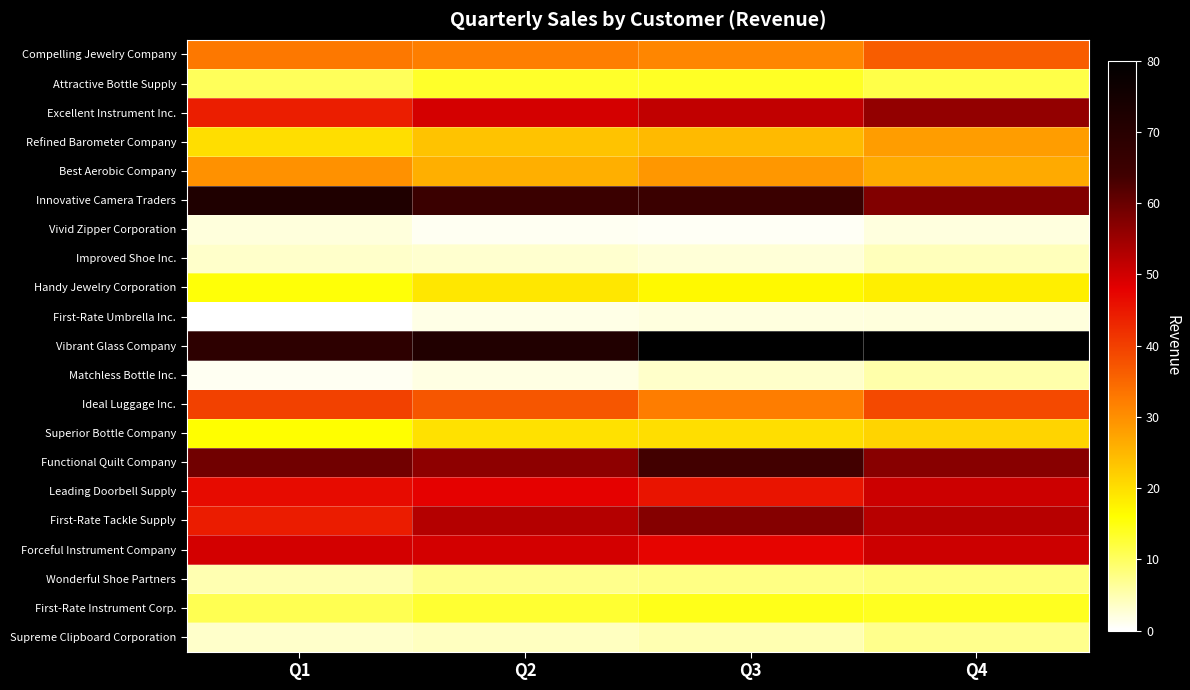

Reading left to right, list all the values displayed in this chart.

Compelling Jewelry Company: Q1=32.9	Q2=32.1	Q3=31.2	Q4=36.3
Attractive Bottle Supply: Q1=10.4	Q2=13.4	Q3=13.7	Q4=11.4
Excellent Instrument Inc.: Q1=44.1	Q2=49.7	Q3=51.5	Q4=55.9
Refined Barometer Company: Q1=20.1	Q2=23.5	Q3=24.6	Q4=28.2
Best Aerobic Company: Q1=29.7	Q2=26.0	Q3=29.0	Q4=26.6
Innovative Camera Traders: Q1=71.9	Q2=65.2	Q3=65.2	Q4=57.6
Vivid Zipper Corporation: Q1=2.2	Q2=0.9	Q3=0.7	Q4=2.2
Improved Shoe Inc.: Q1=3.3	Q2=3.0	Q3=2.6	Q4=4.3
Handy Jewelry Corporation: Q1=15.5	Q2=19.0	Q3=16.9	Q4=18.0
First-Rate Umbrella Inc.: Q1=0.0	Q2=1.6	Q3=2.1	Q4=2.2
Vibrant Glass Company: Q1=68.5	Q2=71.7	Q3=80.0	Q4=80.0
Matchless Bottle Inc.: Q1=0.8	Q2=1.8	Q3=3.4	Q4=5.5
Ideal Luggage Inc.: Q1=39.7	Q2=37.1	Q3=32.3	Q4=38.8
Superior Bottle Company: Q1=16.2	Q2=19.7	Q3=20.0	Q4=21.3
Functional Quilt Company: Q1=59.1	Q2=56.3	Q3=63.7	Q4=56.9
Leading Doorbell Supply: Q1=46.5	Q2=47.7	Q3=45.3	Q4=50.4
First-Rate Tackle Supply: Q1=44.4	Q2=52.8	Q3=57.3	Q4=52.5
Forceful Instrument Company: Q1=49.8	Q2=49.8	Q3=47.4	Q4=50.3
Wonderful Shoe Partners: Q1=5.0	Q2=7.3	Q3=7.7	Q4=8.4
First-Rate Instrument Corp.: Q1=10.8	Q2=12.8	Q3=14.5	Q4=14.0
Supreme Clipboard Corporation: Q1=3.4	Q2=4.0	Q3=4.9	Q4=7.3